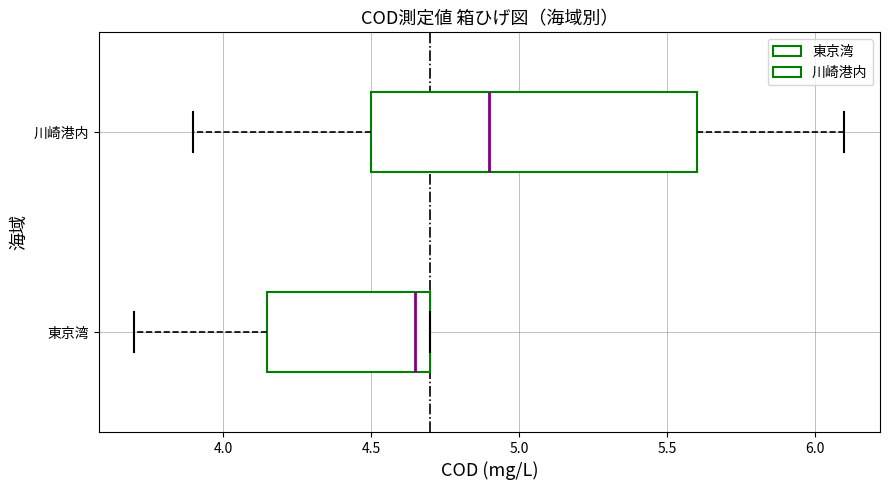

Which box's median line is the furthest to the left?

東京湾